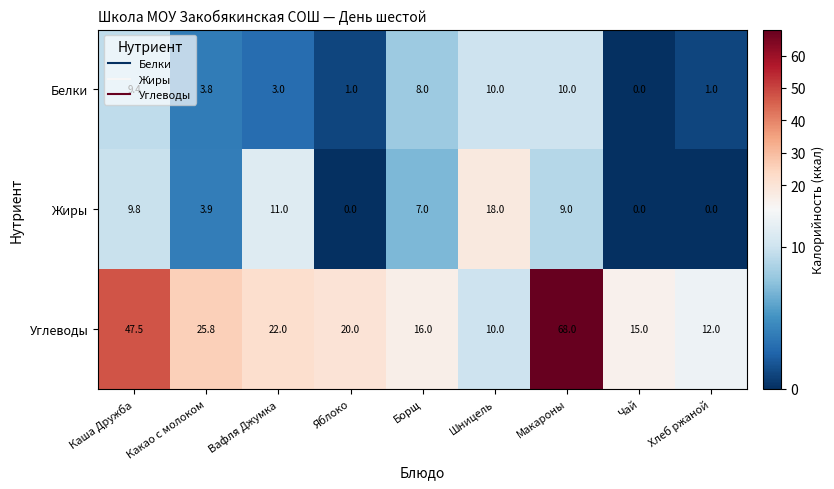

Is it true that Белки equals 0.3 at Яблоко?

False